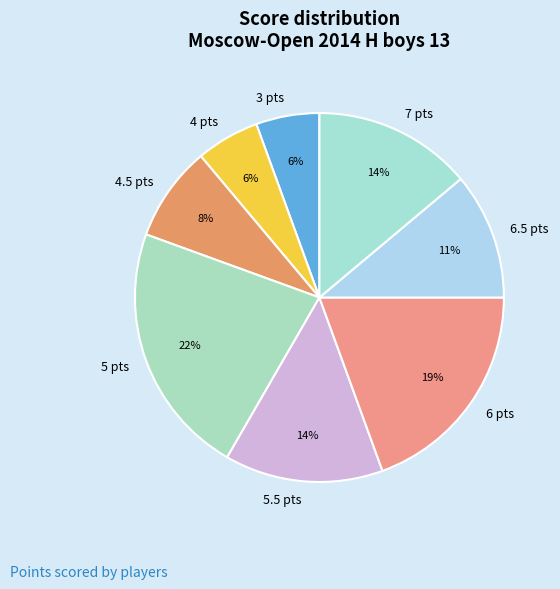

Which category has the biggest portion of the pie?

5 pts